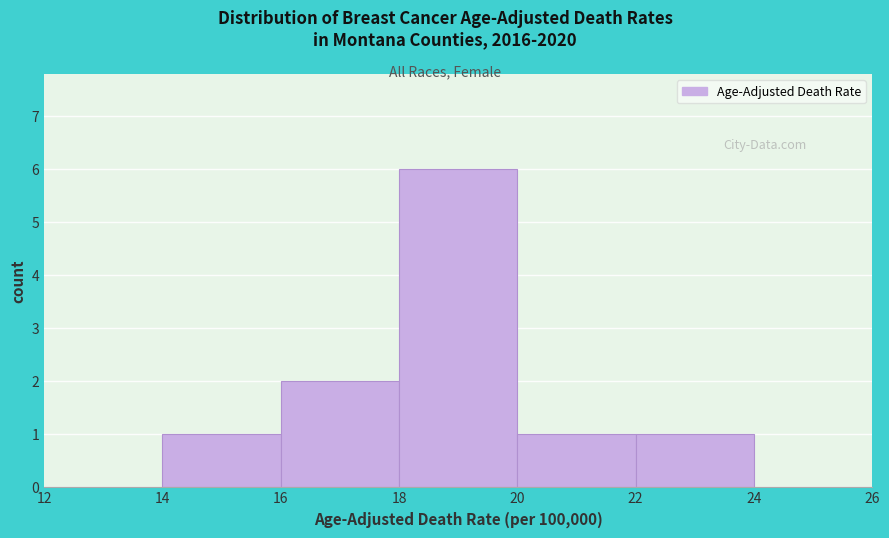

Reading left to right, transcribe this chart: for each bar, give the range it covers on the x-axis and its height. The values are not printed on the chart, so give them approximately, as read against the axis.

12 to 14: 0
14 to 16: 1
16 to 18: 2
18 to 20: 6
20 to 22: 1
22 to 24: 1
24 to 26: 0